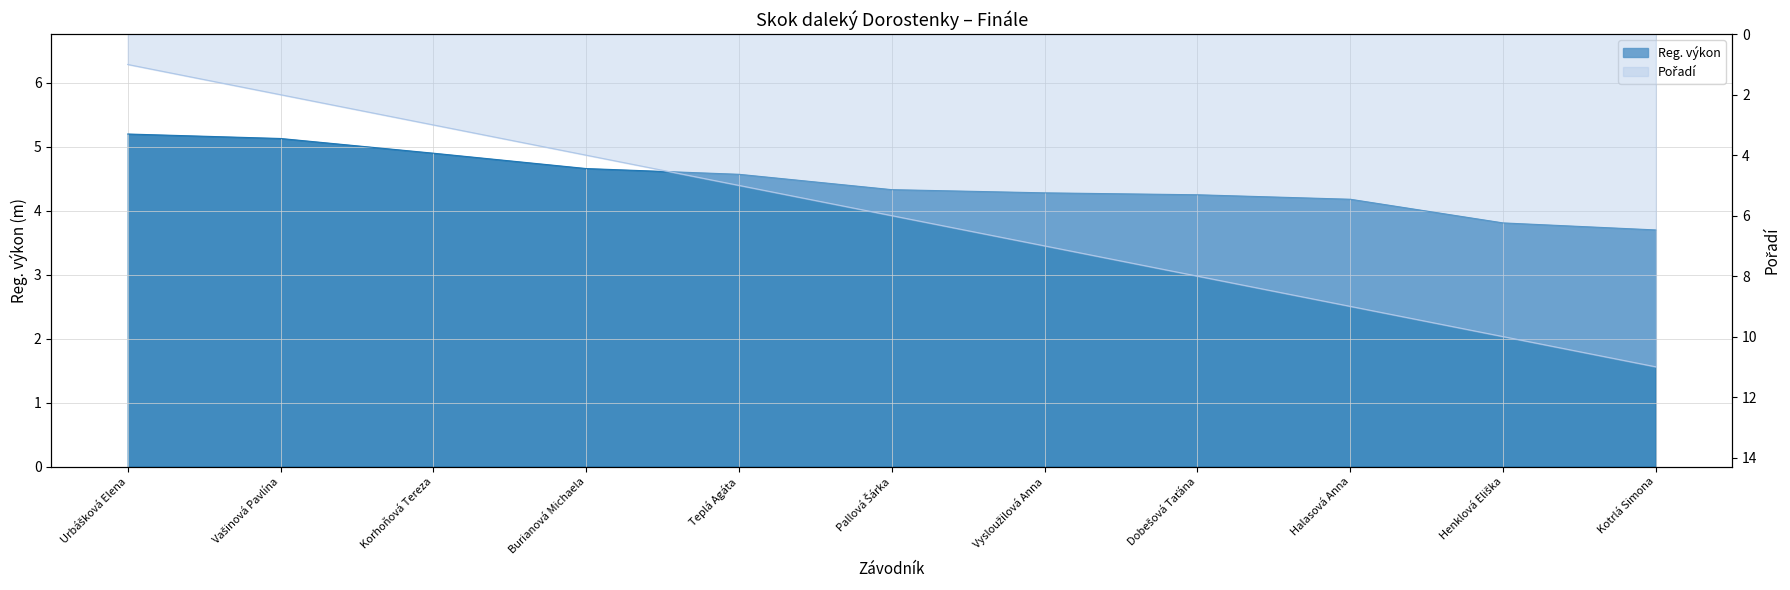

Which has a higher value, Burianová Michaela or Henklová Eliška?

Burianová Michaela